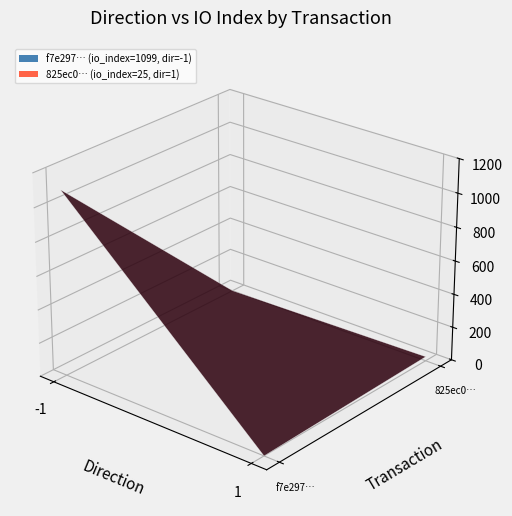

Is it true that tx_f7e297 equals 1573 at io_index?

False